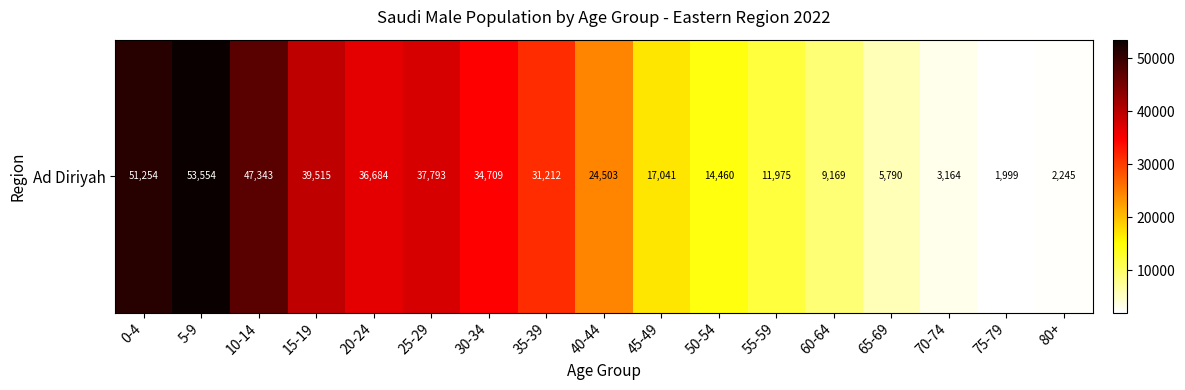

Count the number of values greater than 24503.

8